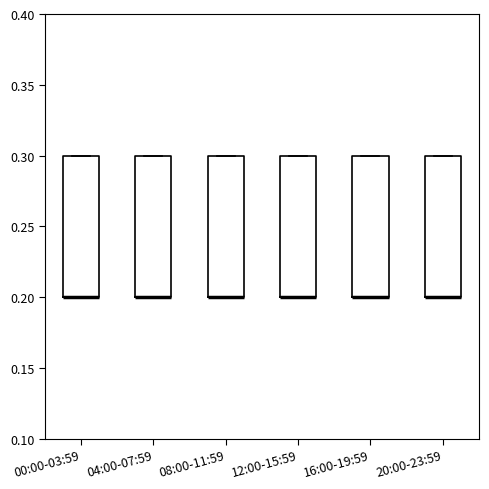

Reading left to right, read every box against the y-axis: the position of its median line, the range the box covers, and the ends of its whiskers. The values are not printed on the chart, so give them approximately, as read against the axis.

00:00-03:59: median 0.2 (drawn on the box's lower edge), box 0.2 to 0.3, whiskers 0.2 to 0.3
04:00-07:59: median 0.2 (drawn on the box's lower edge), box 0.2 to 0.3, whiskers 0.2 to 0.3
08:00-11:59: median 0.2 (drawn on the box's lower edge), box 0.2 to 0.3, whiskers 0.2 to 0.3
12:00-15:59: median 0.2 (drawn on the box's lower edge), box 0.2 to 0.3, whiskers 0.2 to 0.3
16:00-19:59: median 0.2 (drawn on the box's lower edge), box 0.2 to 0.3, whiskers 0.2 to 0.3
20:00-23:59: median 0.2 (drawn on the box's lower edge), box 0.2 to 0.3, whiskers 0.2 to 0.3